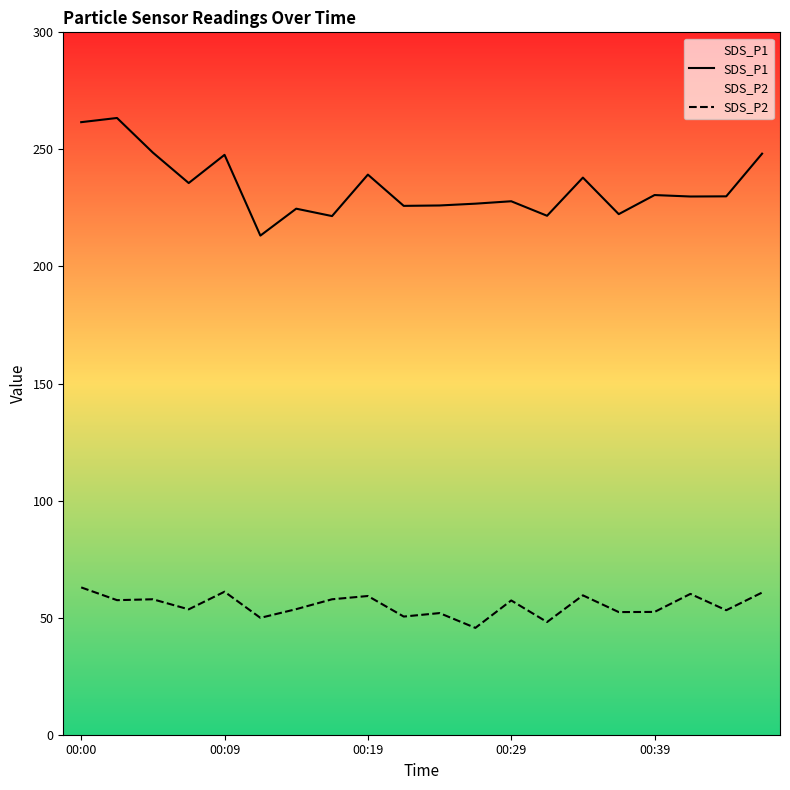

The SDS_P2 series shows 52.5 at 00:39. True or false?

True